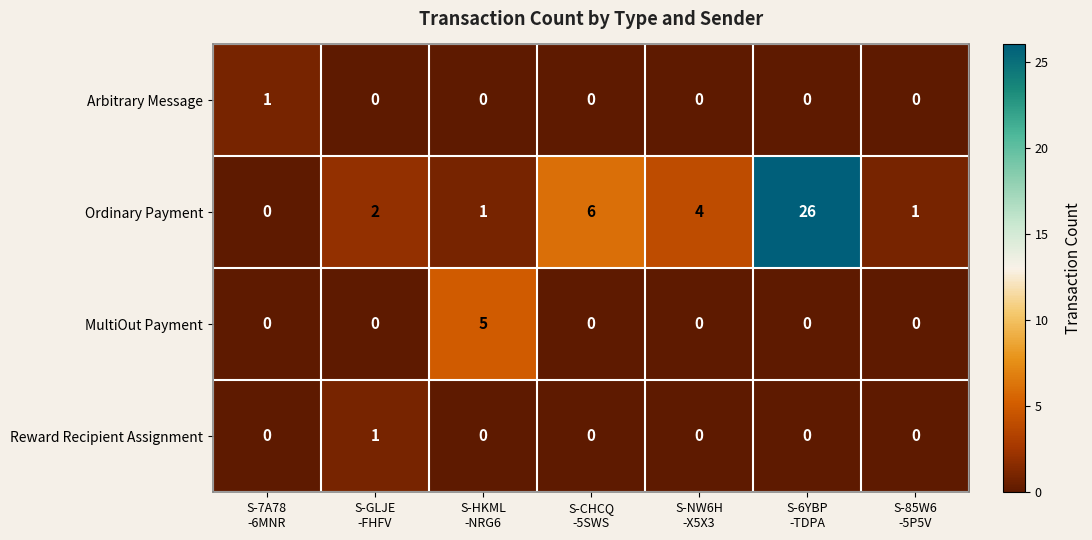

How many MultiOut Payment values are between 0 and 1?

6